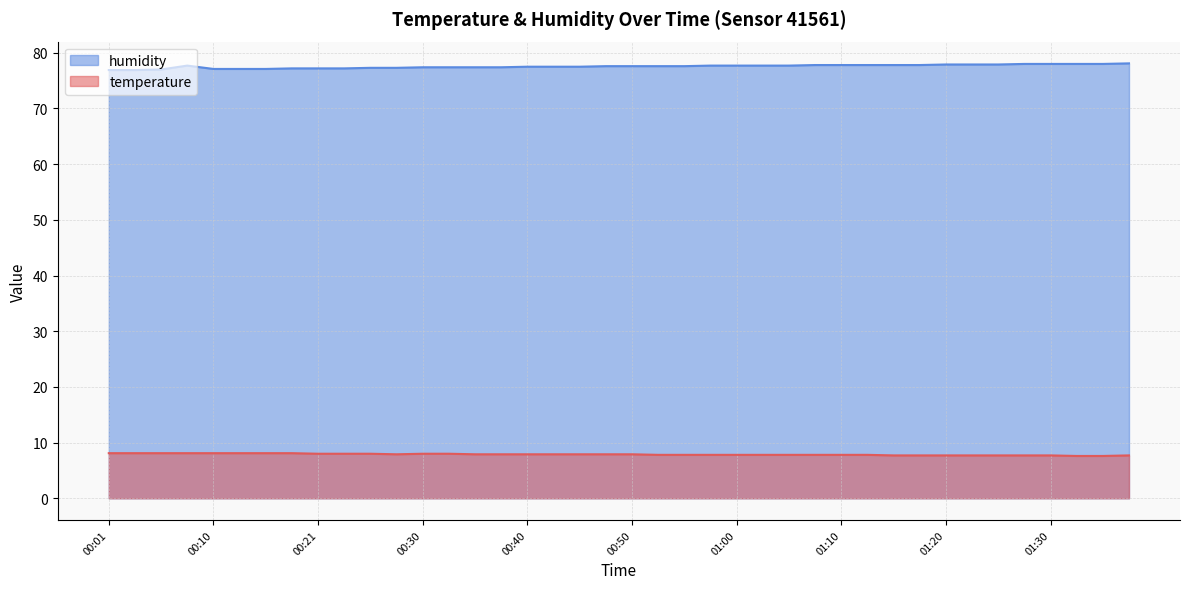

List the series in order of their overall mean, lowest first.

temperature, humidity